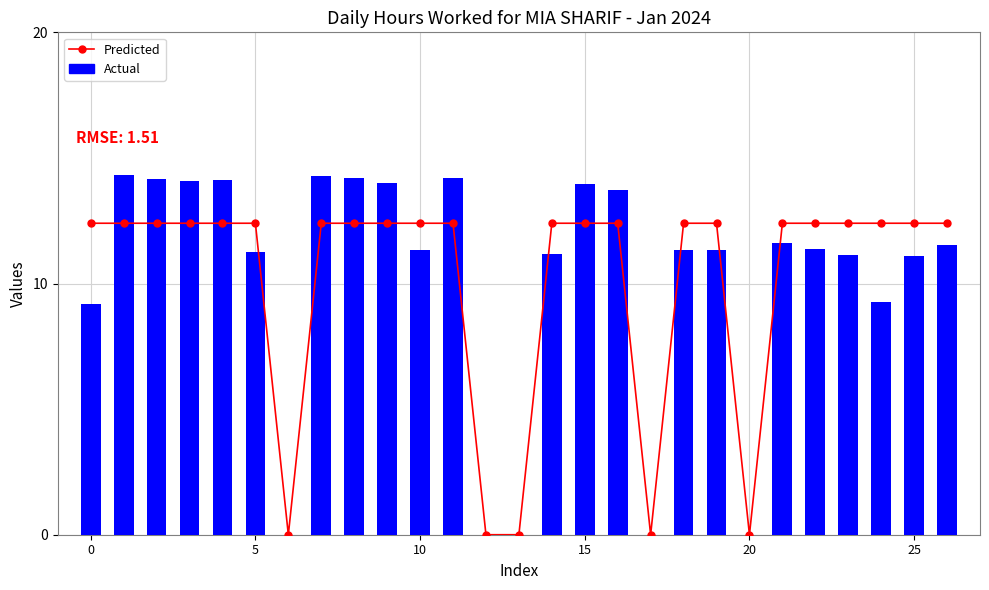

At how many categories does at least one series exceed 13?

10